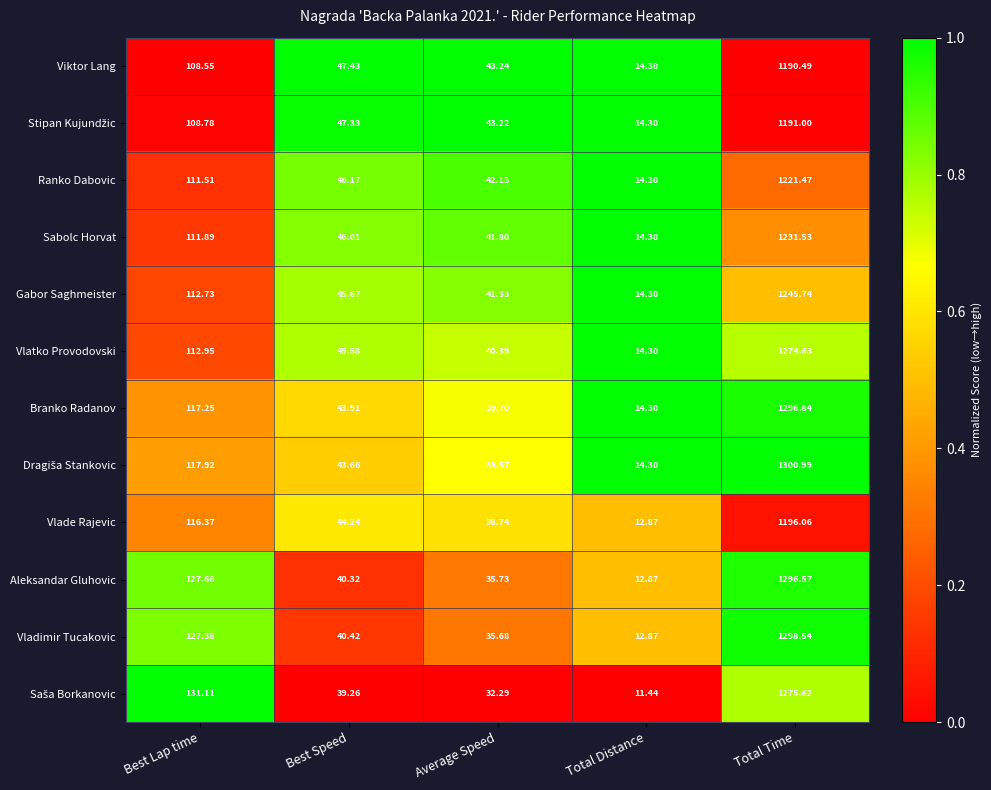

Count the number of data series in this chart.

12